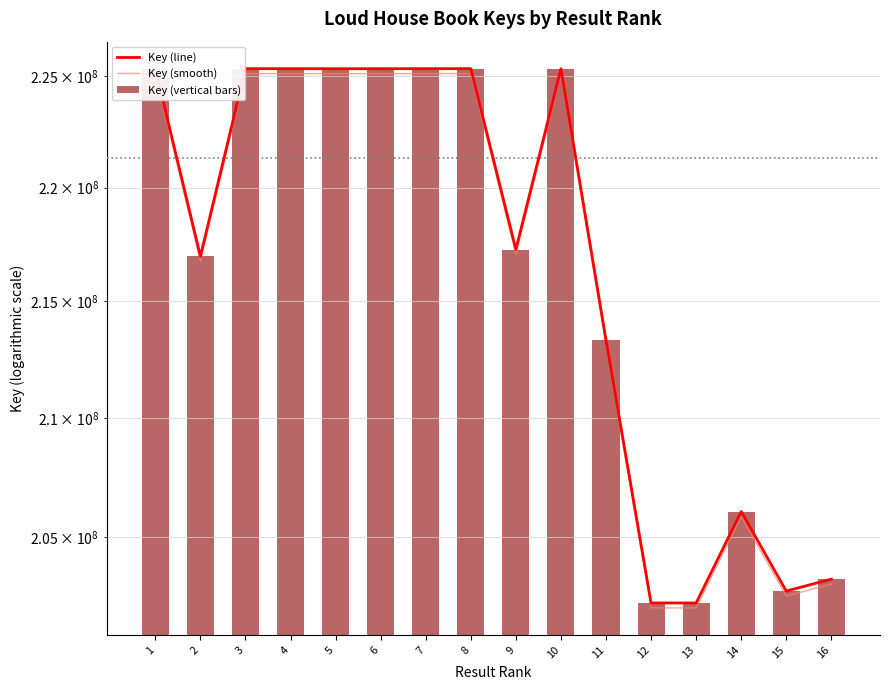

How many data points in Key (line) are less than 225342180?

8